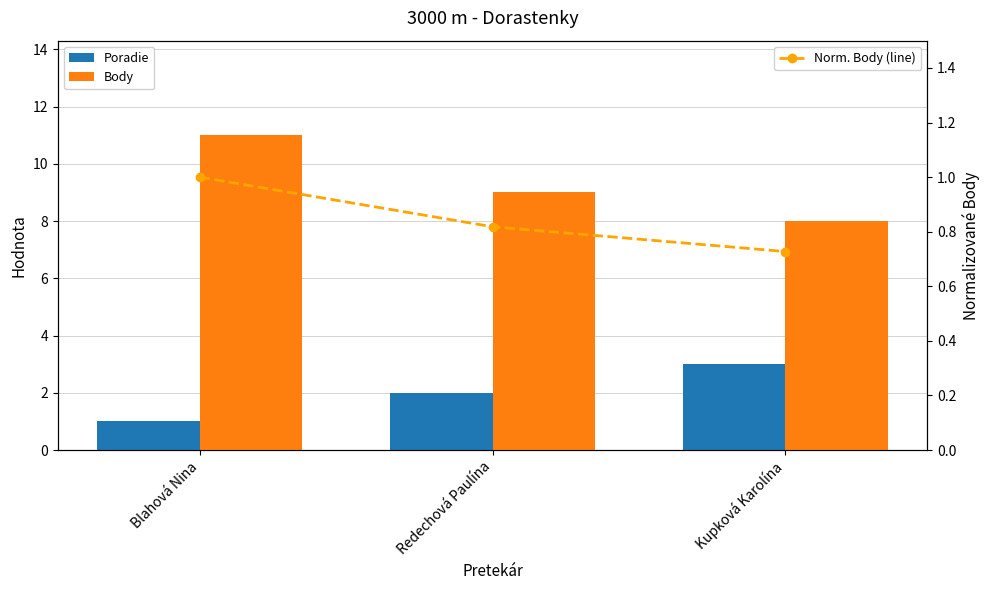

Between Blahová Nina and Kupková Karolína, which series saw the biggest shift?

Body